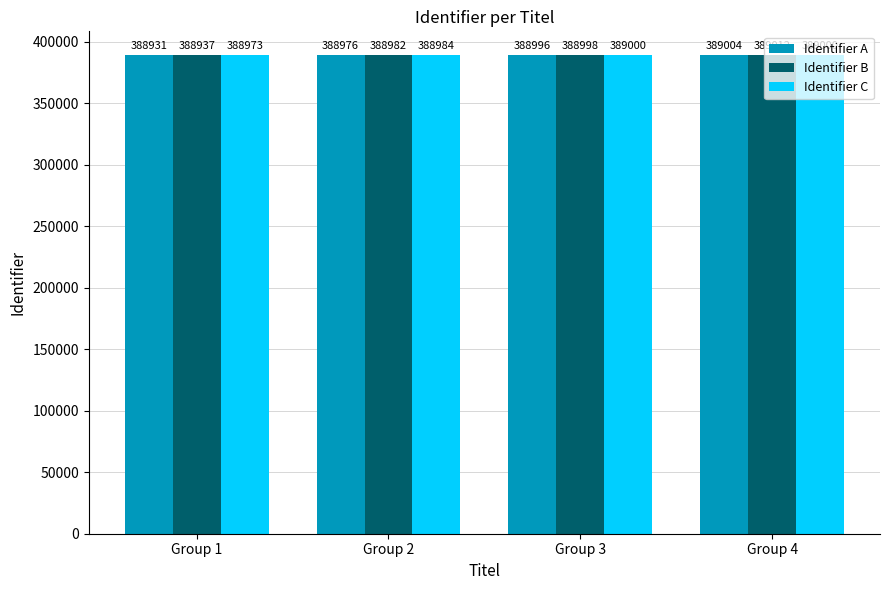

What is the difference between the second highest and second lowest values in the Identifier C series?

16